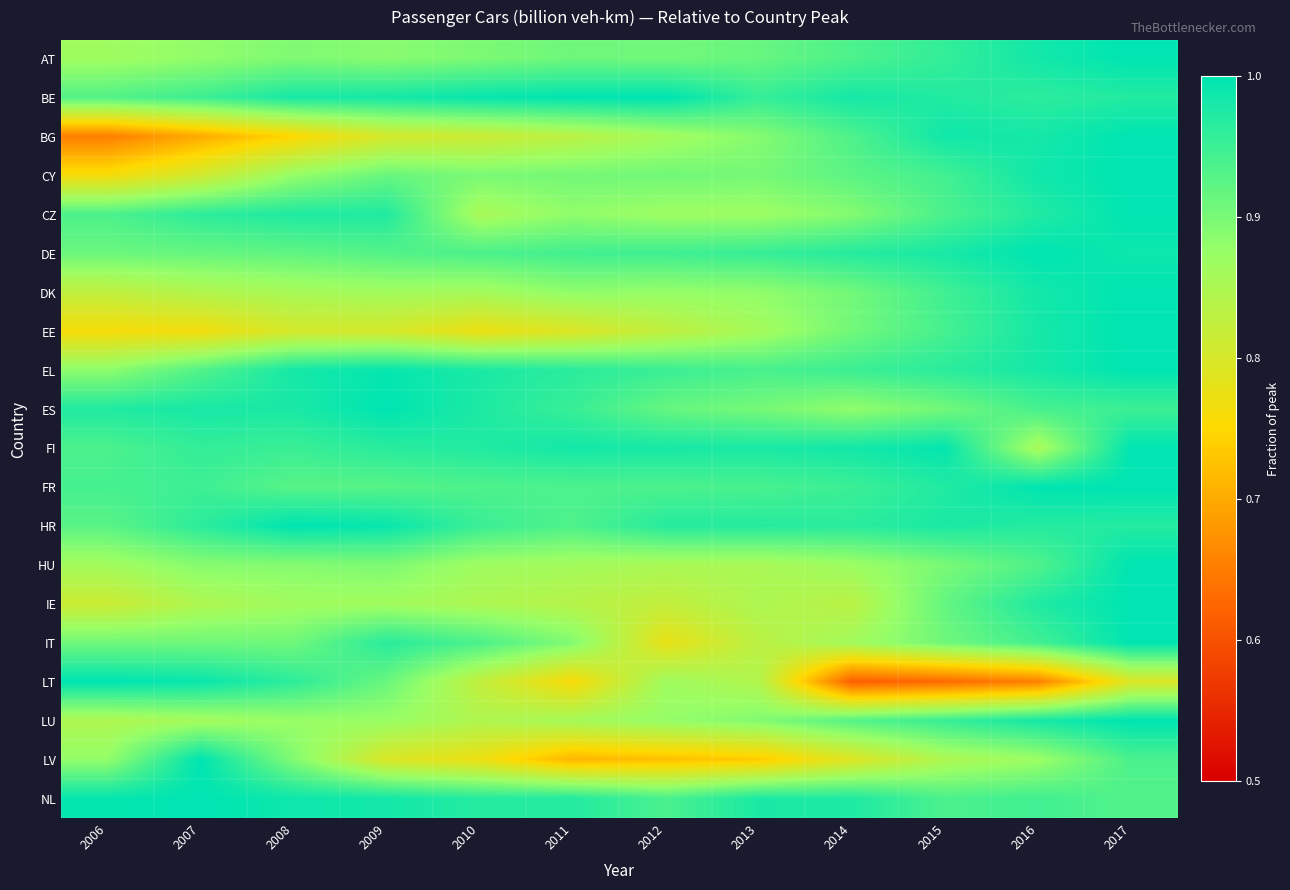

Reading left to right, transcribe all the data shown in this chart.

AT: 2006=0.9	2007=0.9	2008=0.9	2009=0.9	2010=0.9	2011=0.9	2012=0.9	2013=0.9	2014=0.9	2015=1.0	2016=1.0	2017=1.0
BE: 2006=0.9	2007=0.9	2008=1.0	2009=1.0	2010=1.0	2011=1.0	2012=1.0	2013=1.0	2014=1.0	2015=1.0	2016=1.0	2017=1.0
BG: 2006=0.7	2007=0.7	2008=0.7	2009=0.8	2010=0.8	2011=0.8	2012=0.9	2013=0.9	2014=0.9	2015=1.0	2016=1.0	2017=1.0
CY: 2006=0.8	2007=0.8	2008=0.9	2009=0.9	2010=0.9	2011=0.9	2012=0.9	2013=0.9	2014=0.9	2015=0.9	2016=1.0	2017=1.0
CZ: 2006=0.9	2007=1.0	2008=1.0	2009=1.0	2010=0.9	2011=0.9	2012=0.9	2013=0.9	2014=0.9	2015=0.9	2016=1.0	2017=1.0
DE: 2006=0.9	2007=0.9	2008=0.9	2009=0.9	2010=0.9	2011=0.9	2012=0.9	2013=1.0	2014=1.0	2015=1.0	2016=1.0	2017=1.0
DK: 2006=0.8	2007=0.8	2008=0.9	2009=0.9	2010=0.9	2011=0.9	2012=0.9	2013=0.9	2014=0.9	2015=0.9	2016=1.0	2017=1.0
EE: 2006=0.8	2007=0.8	2008=0.8	2009=0.8	2010=0.8	2011=0.8	2012=0.8	2013=0.9	2014=0.9	2015=0.9	2016=1.0	2017=1.0
EL: 2006=0.9	2007=0.9	2008=1.0	2009=1.0	2010=1.0	2011=1.0	2012=1.0	2013=0.9	2014=1.0	2015=1.0	2016=1.0	2017=1.0
ES: 2006=1.0	2007=1.0	2008=1.0	2009=1.0	2010=1.0	2011=1.0	2012=0.9	2013=0.9	2014=0.9	2015=0.9	2016=0.9	2017=0.9
FI: 2006=0.9	2007=1.0	2008=1.0	2009=1.0	2010=1.0	2011=1.0	2012=1.0	2013=1.0	2014=1.0	2015=1.0	2016=0.9	2017=1.0
FR: 2006=0.9	2007=0.9	2008=0.9	2009=0.9	2010=0.9	2011=0.9	2012=0.9	2013=0.9	2014=1.0	2015=1.0	2016=1.0	2017=1.0
HR: 2006=0.9	2007=1.0	2008=1.0	2009=1.0	2010=1.0	2011=0.9	2012=1.0	2013=1.0	2014=1.0	2015=1.0	2016=1.0	2017=1.0
HU: 2006=0.9	2007=0.9	2008=0.9	2009=0.9	2010=0.9	2011=0.9	2012=0.9	2013=0.9	2014=0.9	2015=0.9	2016=0.9	2017=1.0
IE: 2006=0.8	2007=0.8	2008=0.9	2009=0.9	2010=0.9	2011=0.8	2012=0.8	2013=0.8	2014=0.8	2015=0.9	2016=1.0	2017=1.0
IT: 2006=0.9	2007=0.9	2008=0.9	2009=1.0	2010=0.9	2011=0.9	2012=0.8	2013=0.8	2014=0.9	2015=0.9	2016=0.9	2017=1.0
LT: 2006=1.0	2007=1.0	2008=1.0	2009=0.9	2010=0.8	2011=0.8	2012=0.9	2013=0.8	2014=0.6	2015=0.6	2016=0.7	2017=0.8
LU: 2006=0.8	2007=0.9	2008=0.9	2009=0.9	2010=0.8	2011=0.9	2012=0.9	2013=0.9	2014=0.9	2015=1.0	2016=1.0	2017=1.0
LV: 2006=0.9	2007=1.0	2008=0.9	2009=0.8	2010=0.8	2011=0.7	2012=0.7	2013=0.7	2014=0.8	2015=0.8	2016=0.9	2017=0.9
NL: 2006=1.0	2007=1.0	2008=1.0	2009=1.0	2010=1.0	2011=1.0	2012=0.9	2013=1.0	2014=1.0	2015=0.9	2016=0.9	2017=0.9